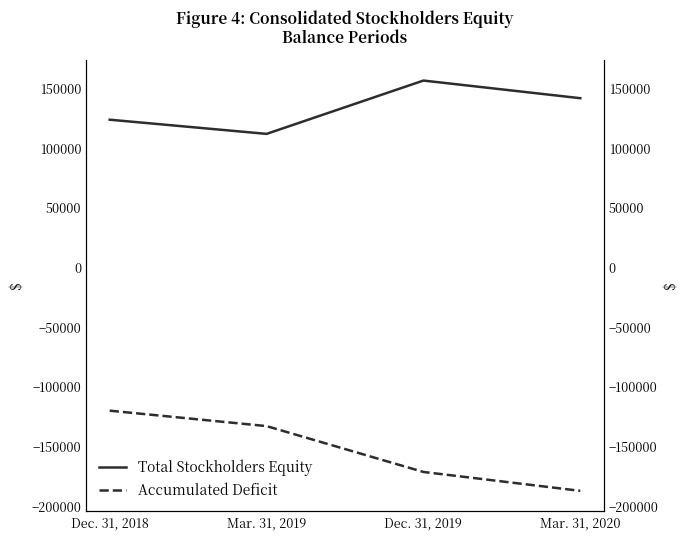

How many data points in Total Stockholders Equity are less than 142117?

2